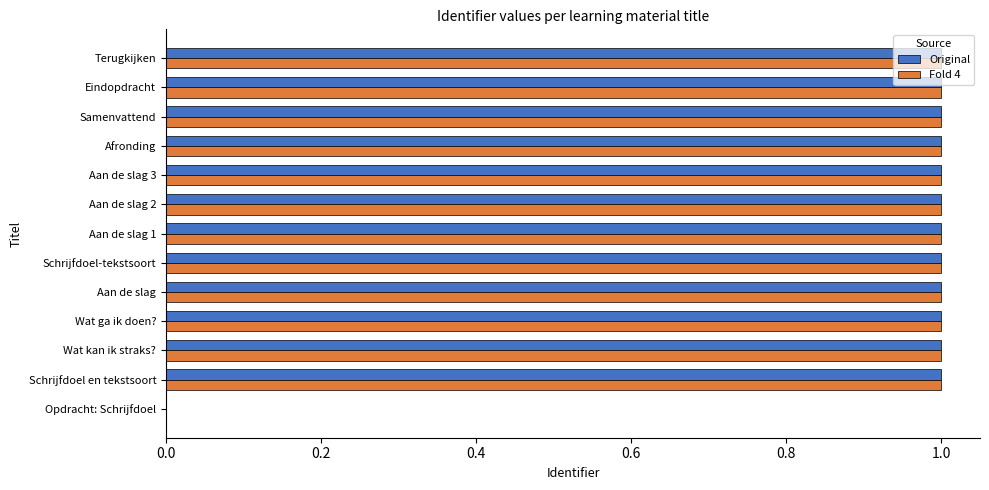

True or false: Fold 4 has a value of 1.0 at Terugkijken.

True